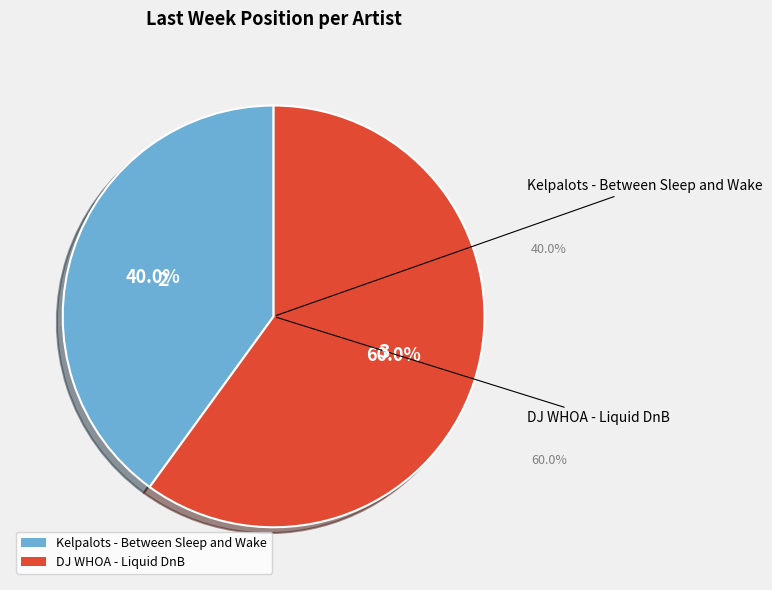

Which slice is the smallest?

Kelpalots - Between Sleep and Wake